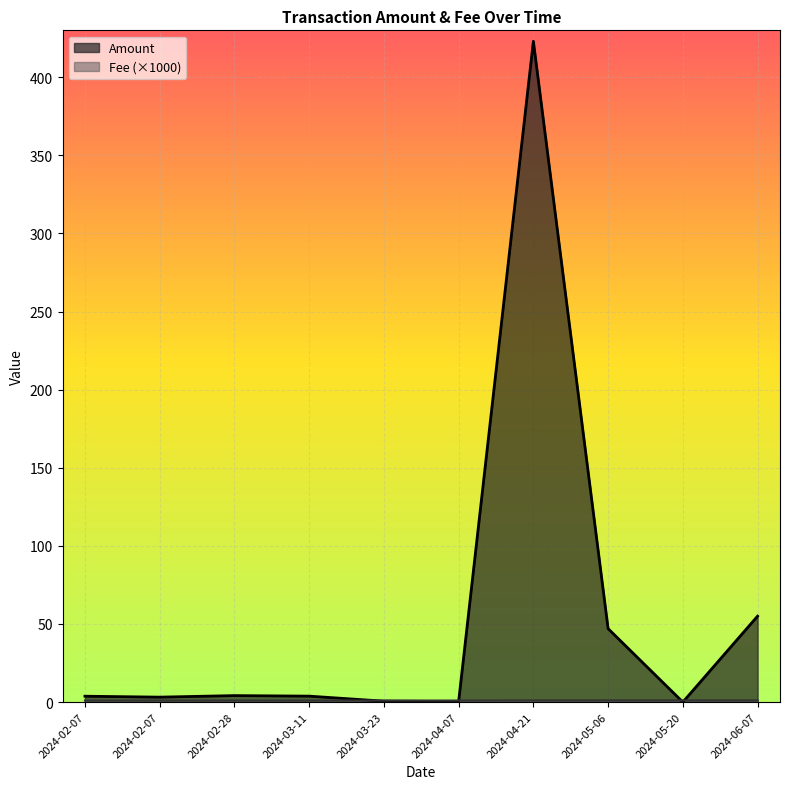

Reading left to right, extract all data points from this chart.

Amount: 3.7	3.2	4.1	3.8	0.6	0.3	423.0	47.0	0.0	55.0
Fee: 1.0	1.0	1.0	1.0	1.0	1.0	1.1	1.1	1.1	1.1